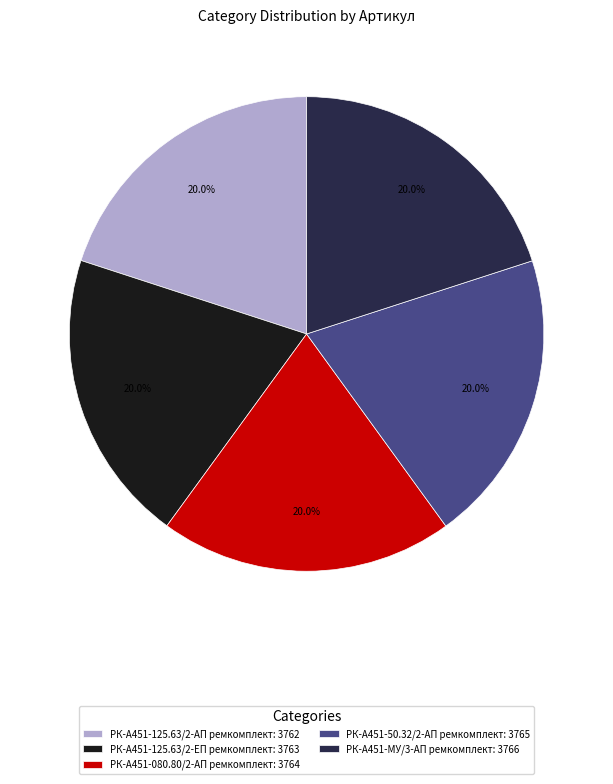

To the nearest percent, what portion does РК-А451-МУ/3-АП ремкомплект represent?

20%